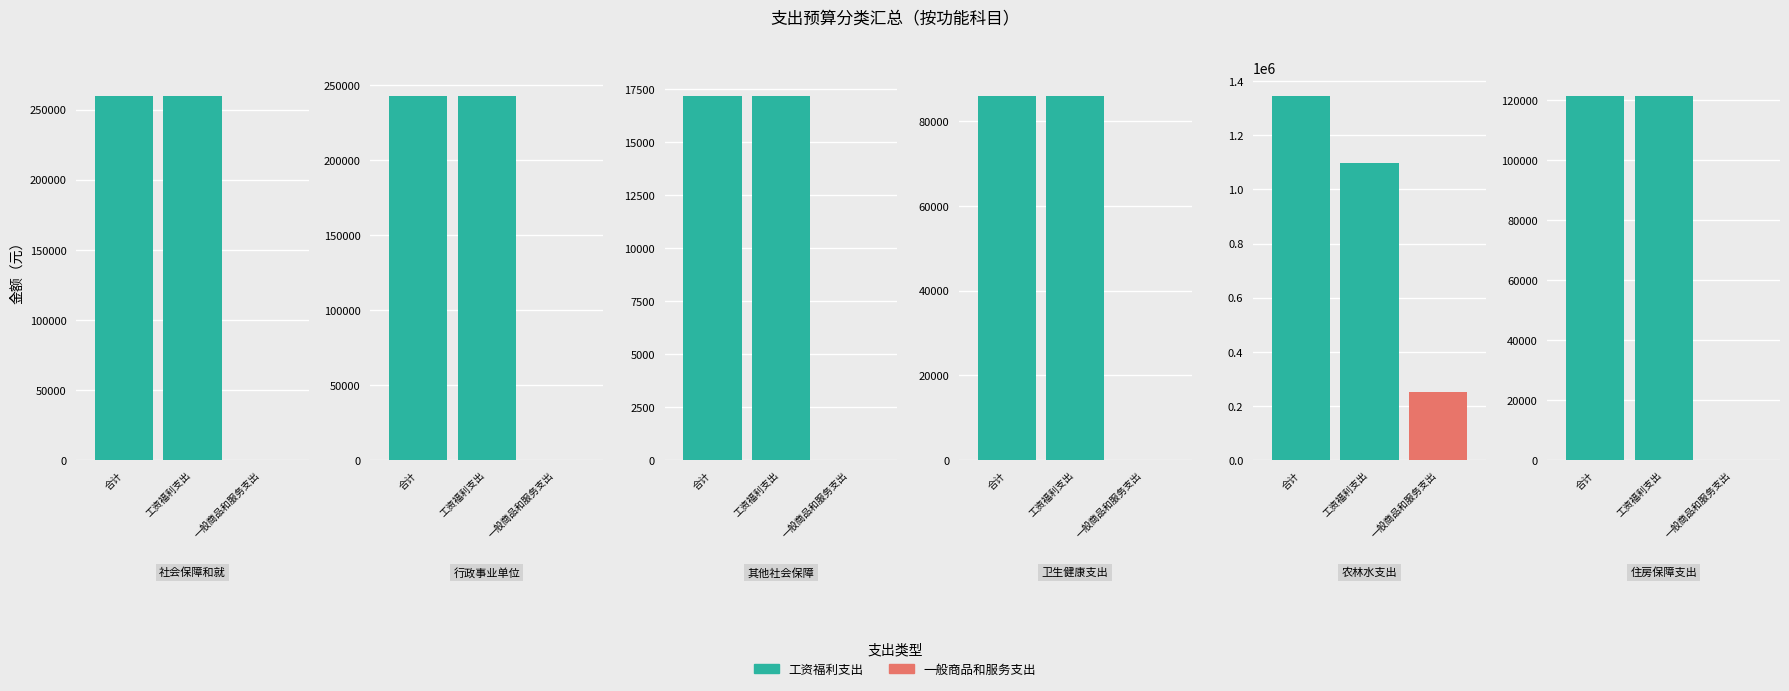

What is the difference between the second highest and second lowest values in the 工资福利支出 series?

174015.8